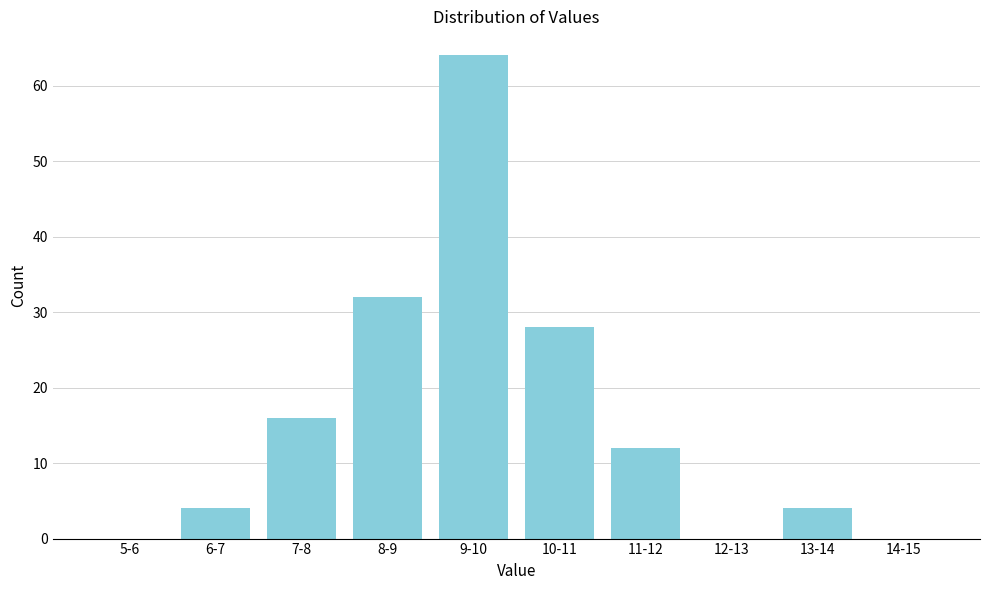

Reading right to left, transcribe all the data shown in this chart.

14-15=0	13-14=4	12-13=0	11-12=12	10-11=28	9-10=64	8-9=32	7-8=16	6-7=4	5-6=0